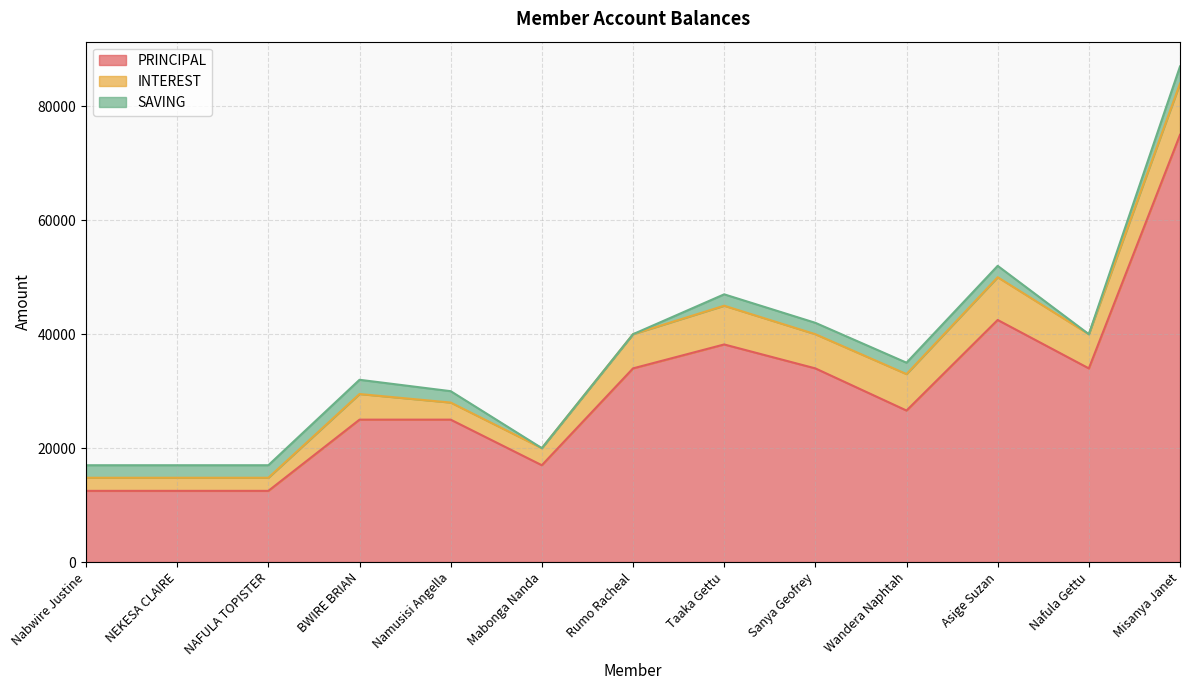

How many values in the SAVING series are below 2000?

3